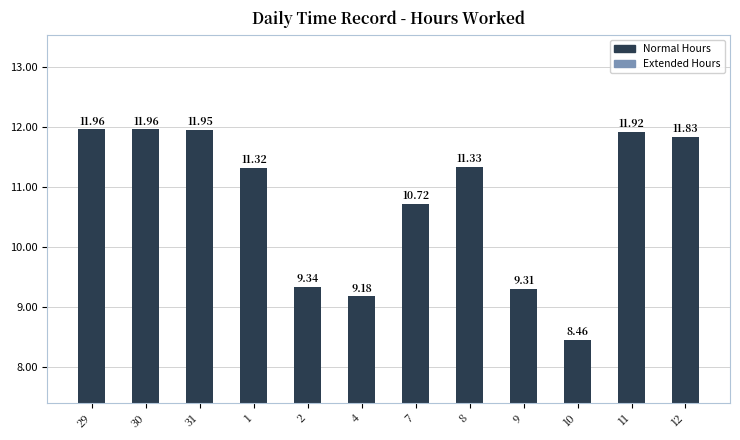

What position from the right is 30?

11